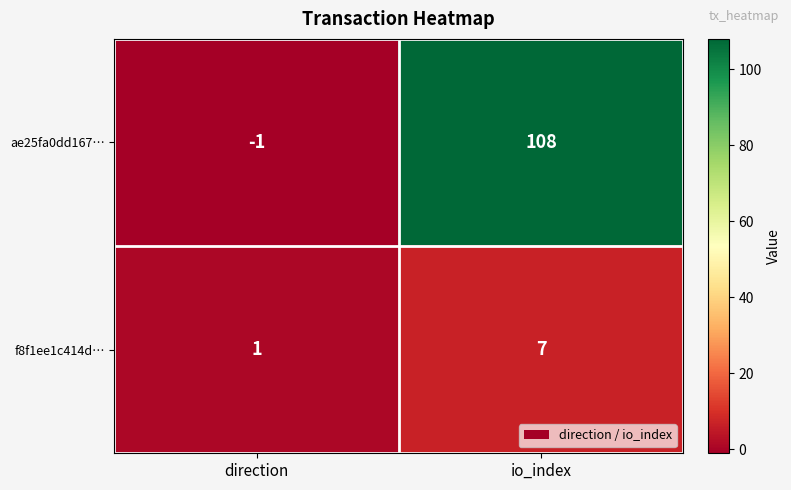

How many categories are shown in the chart?

2